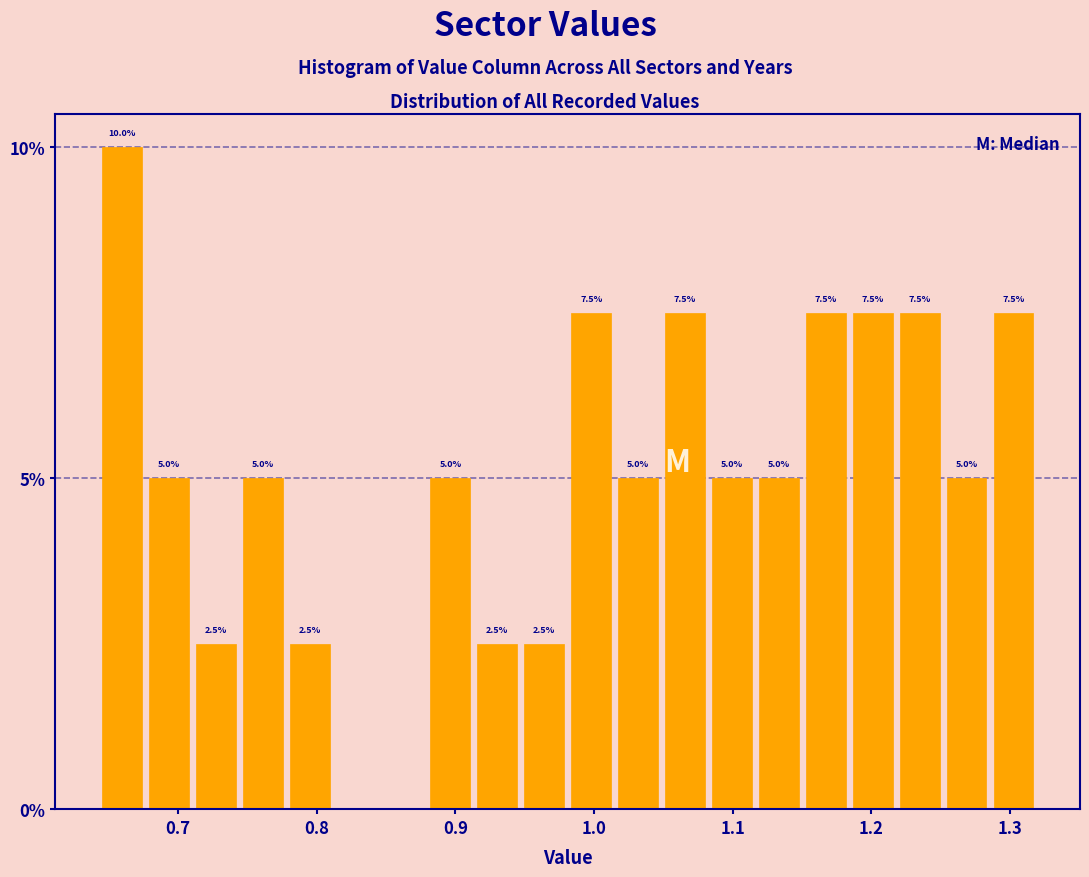

Around what value on the x-axis is the tallest bar? Give the approximate position of its centre, as read against the axis.

0.66